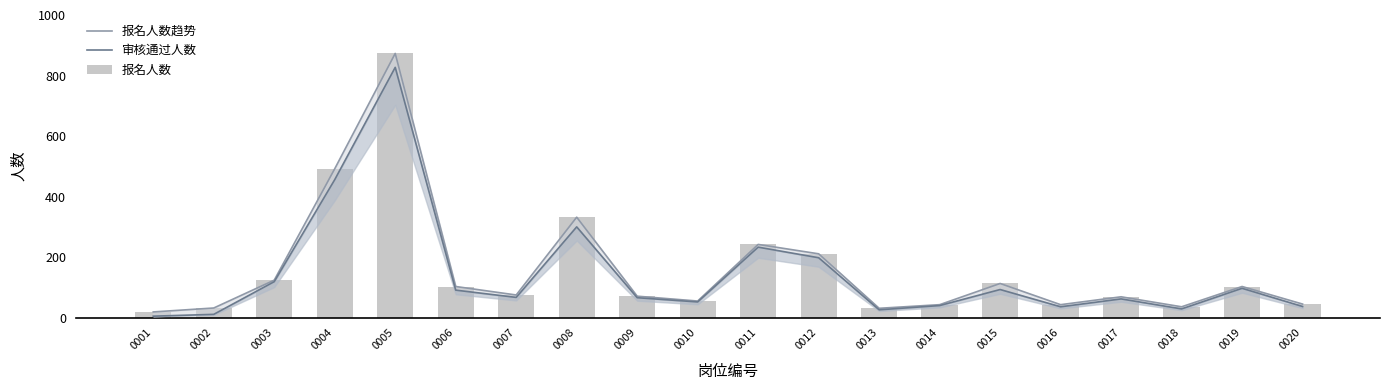

Count the number of categories in the chart.

20